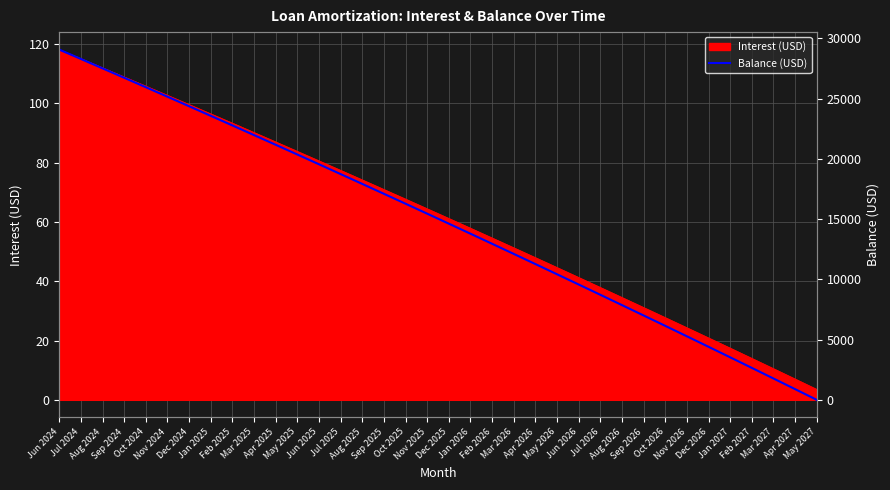

What is the highest value of the Interest (USD) series?

118.1